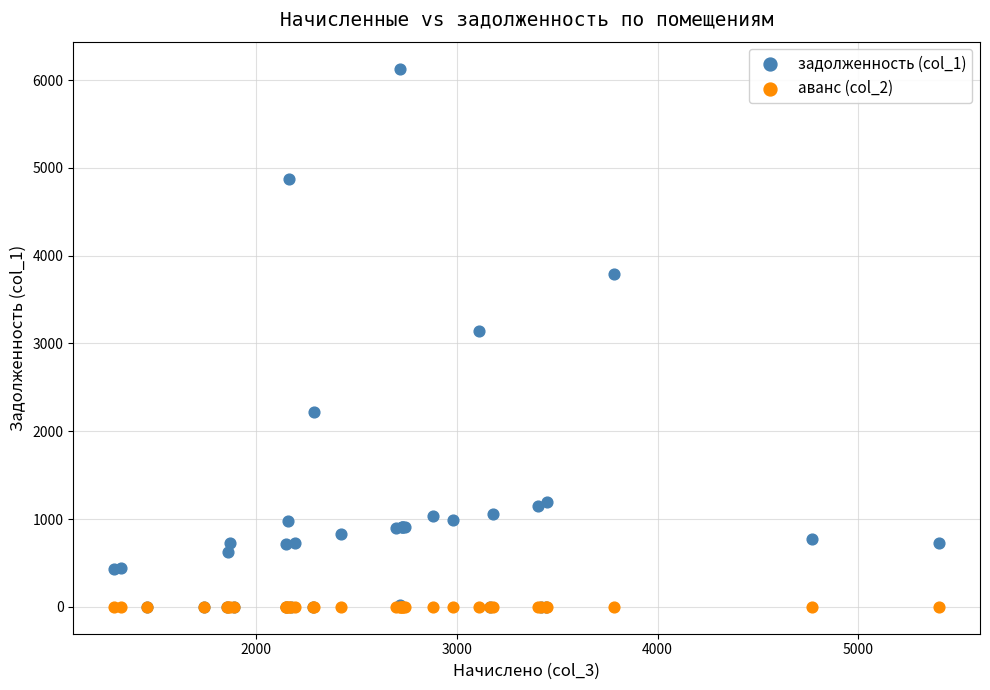

Across all series, what Y value is closest to 3065?

3137.3